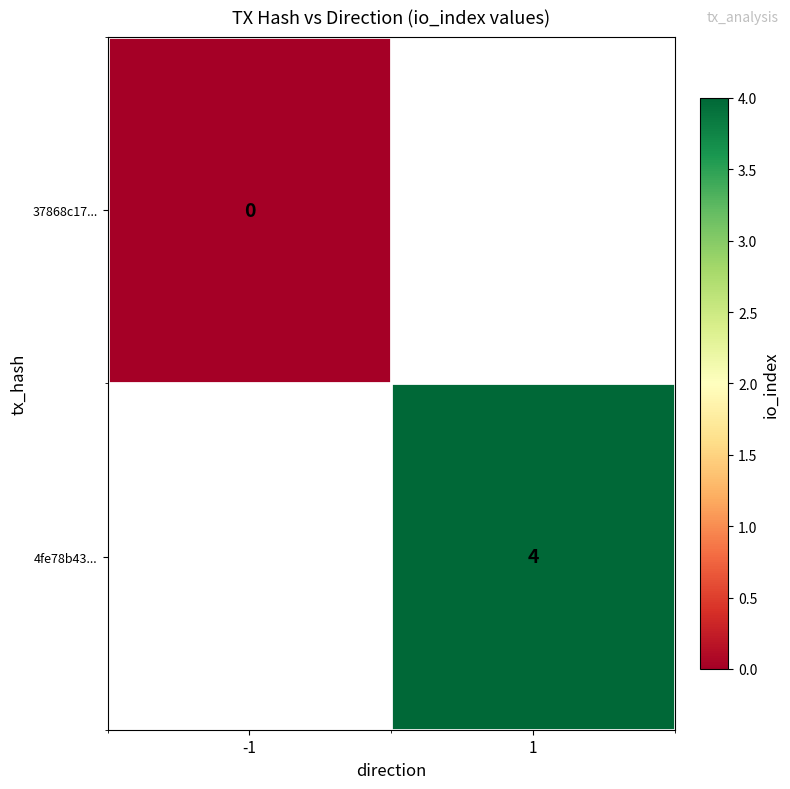

True or false: 4fe78b43... has a value of 1 at 1.

False